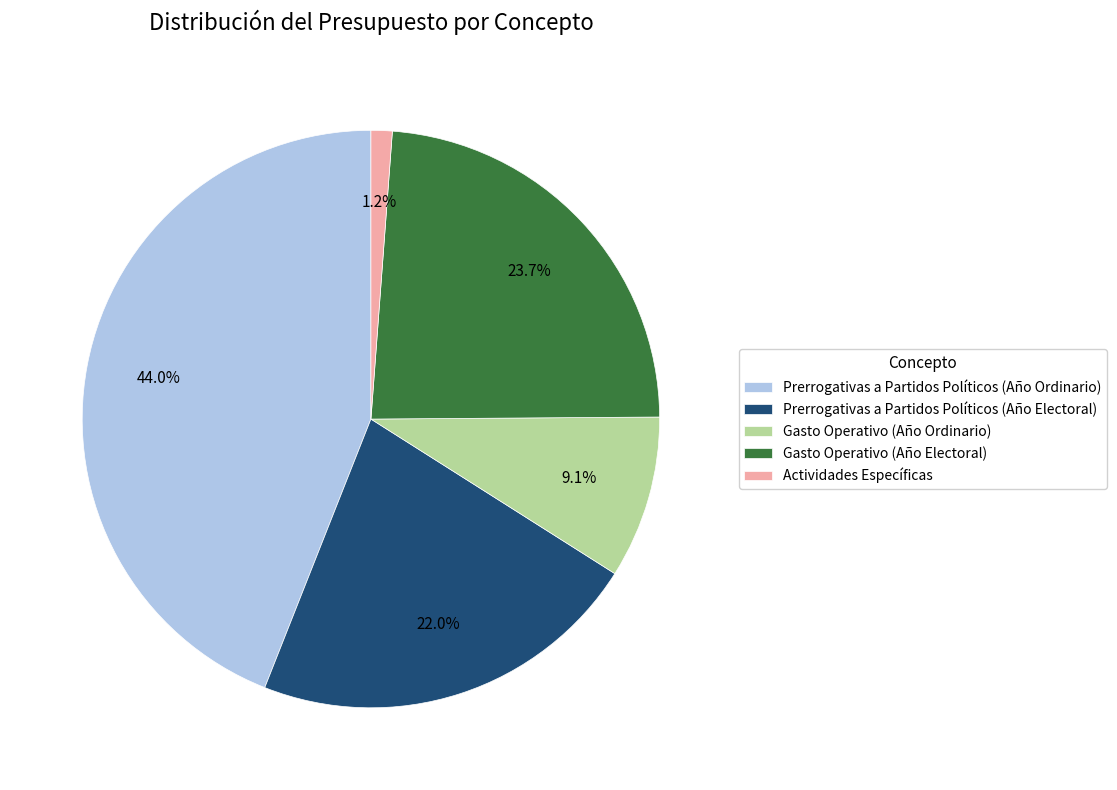

What percentage do Gasto Operativo (Año Electoral) and Prerrogativas a Partidos Políticos (Año Ordinario) together represent?

67.7%